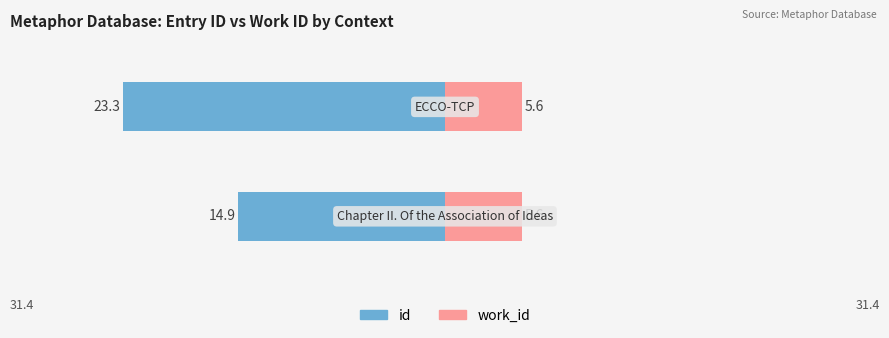

Between 0 and 1, which series saw the biggest shift?

id